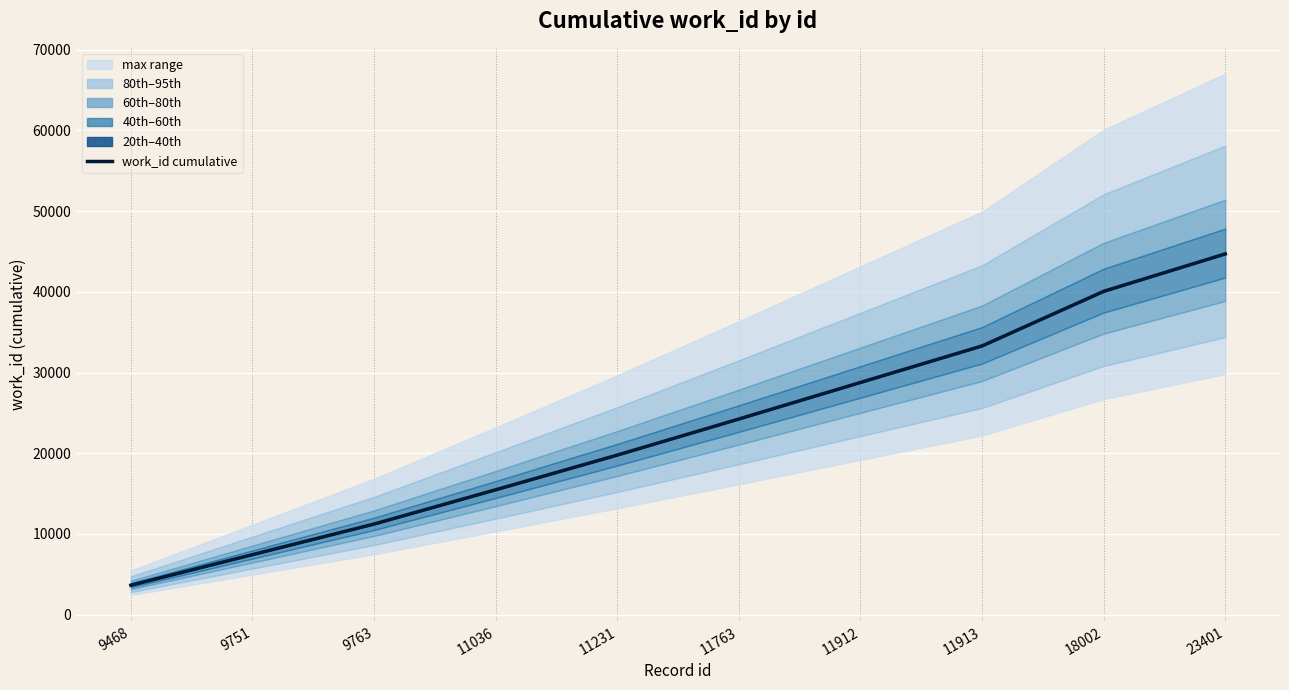

List the labels in order of value, smallest first.

9468, 9751, 9763, 11036, 11231, 11763, 11912, 11913, 18002, 23401